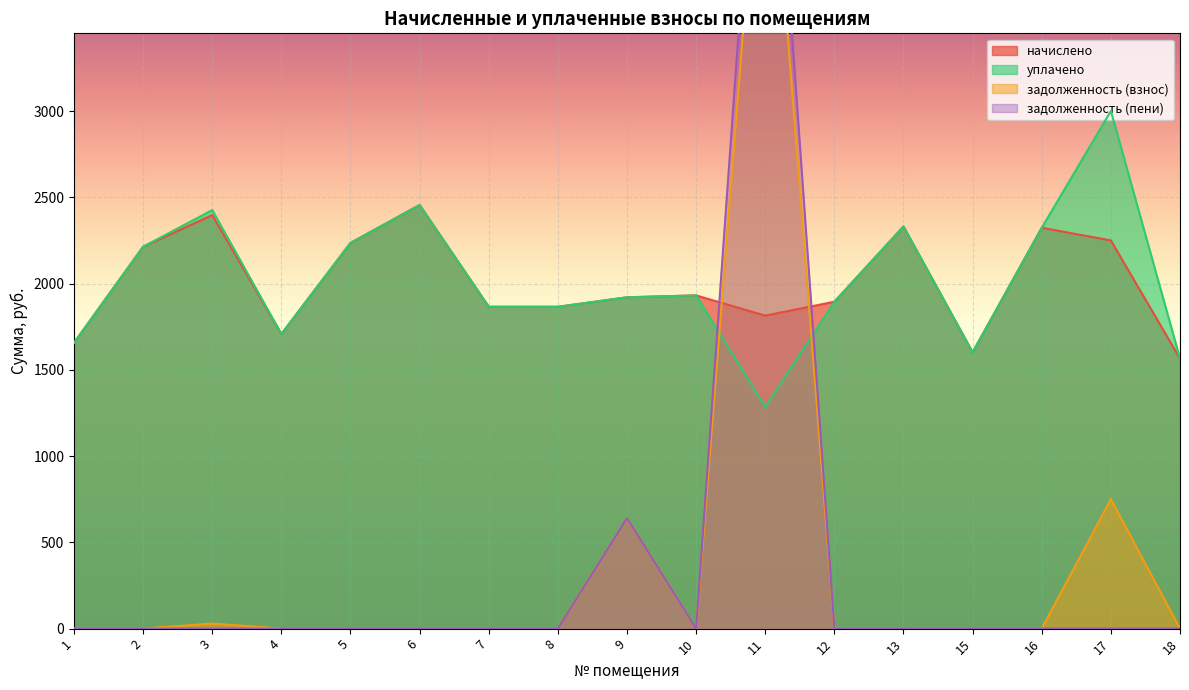

How many values in the уплачено series are below 1920?

8